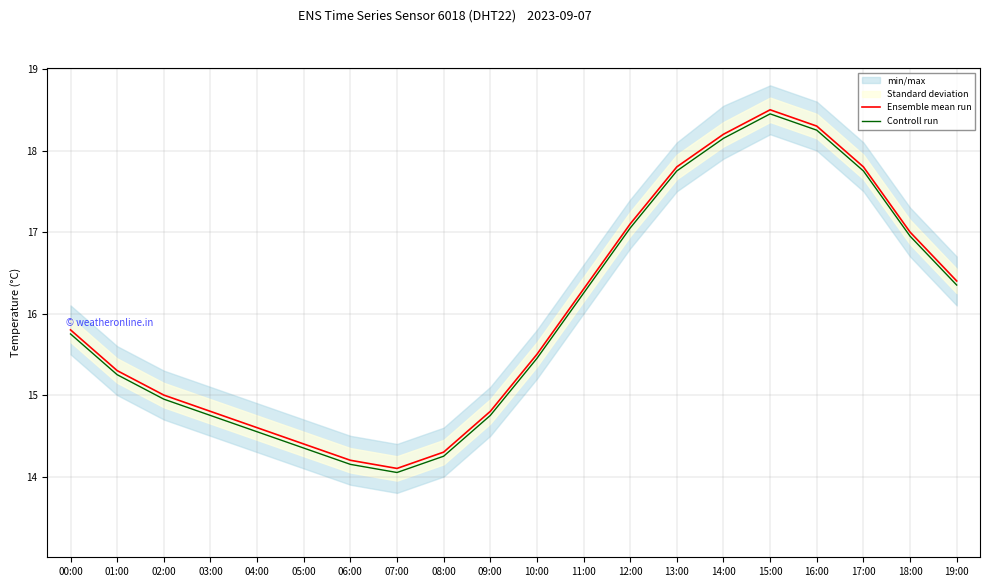

Which has a higher value, 13:00 or 01:00?

13:00